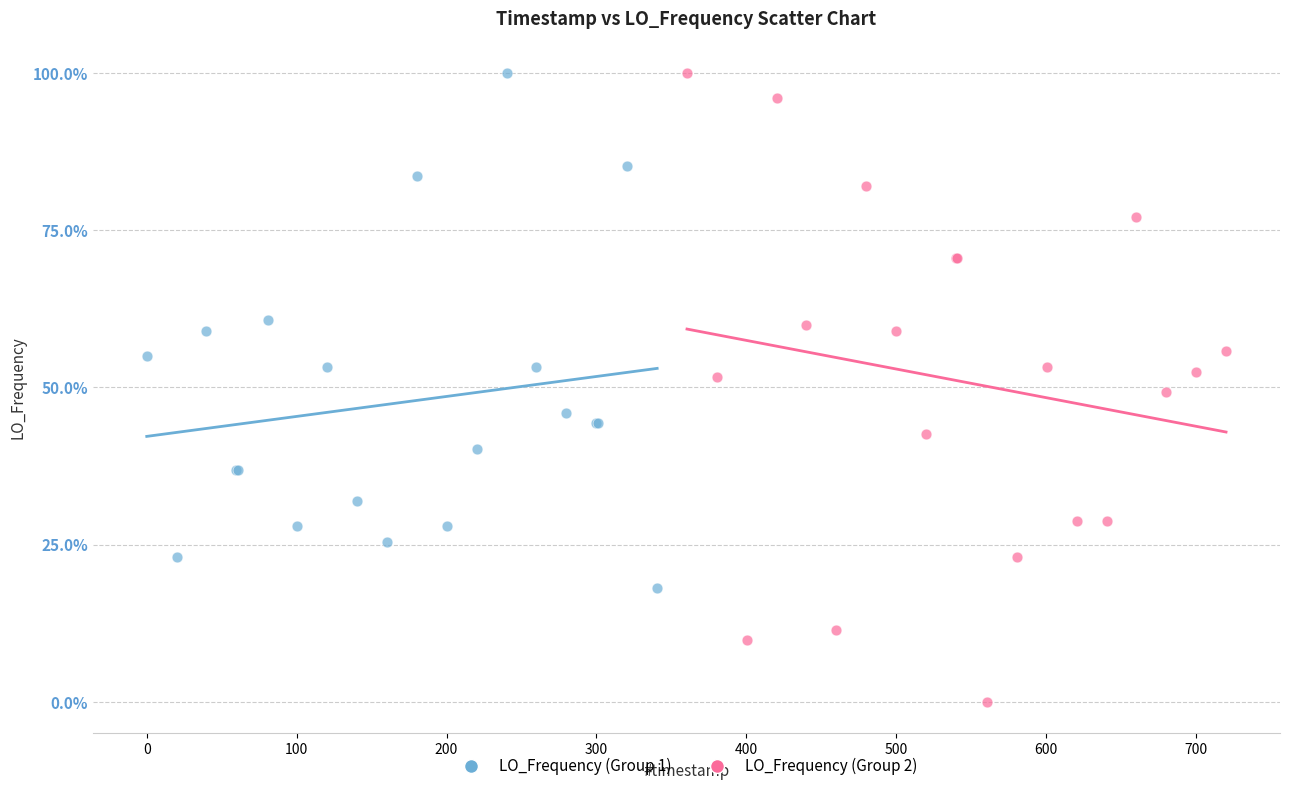

Which series has the widest spread of Y values?

LO_Frequency (Group 2)